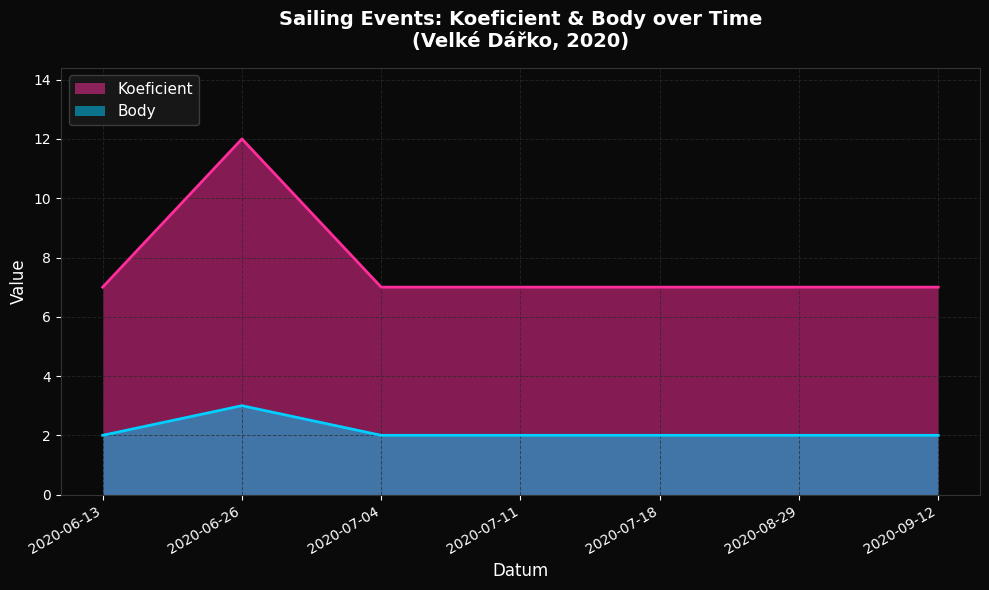

What are all the series names shown in the legend?

Koeficient, Body